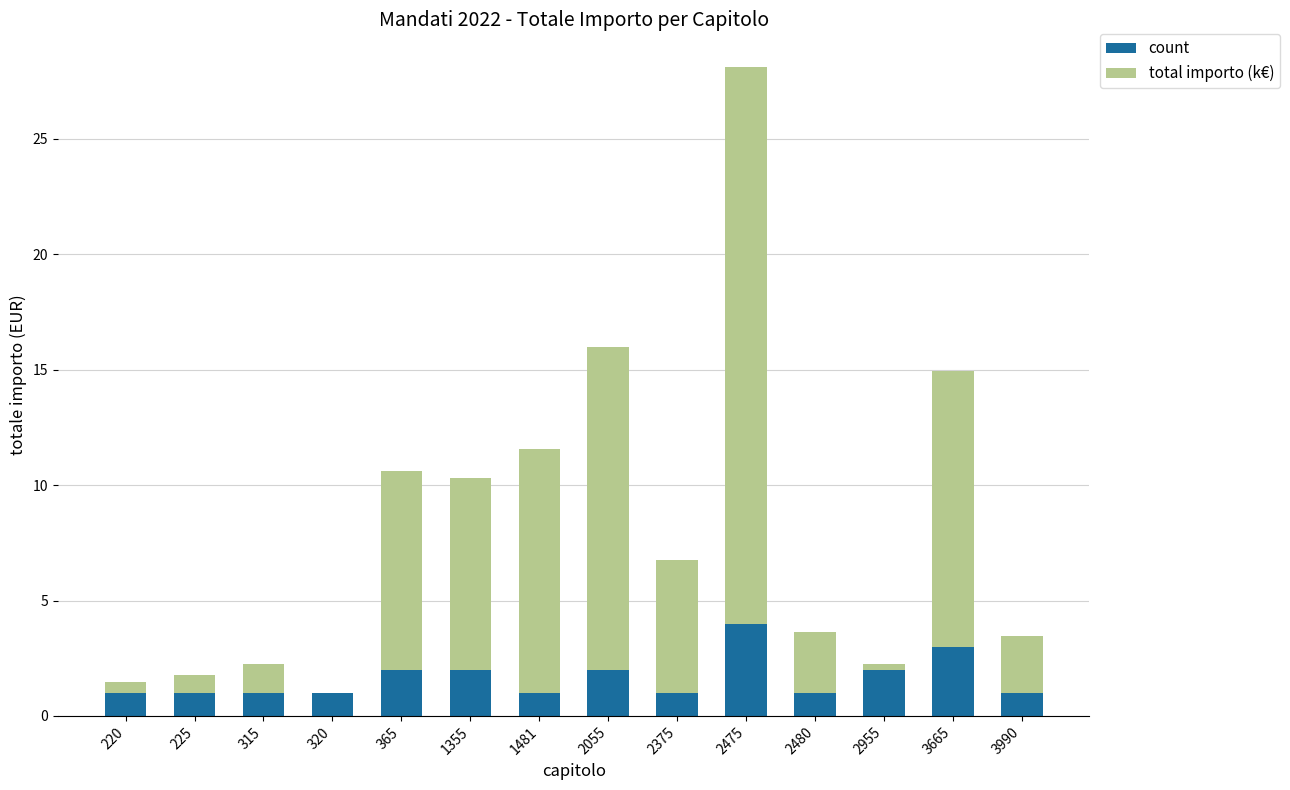

The value of count at 2955 is 2.0. True or false?

True